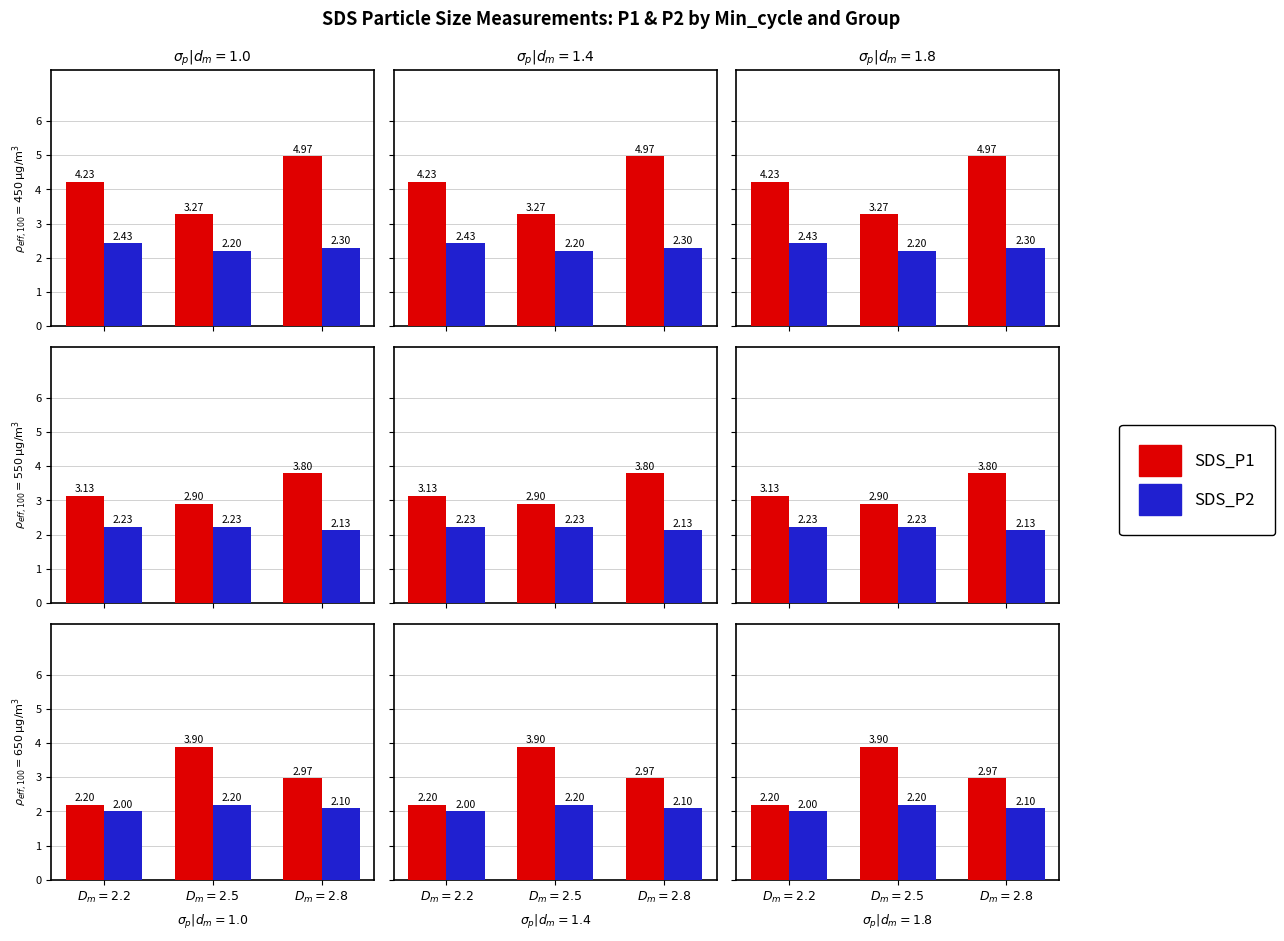

How many series are shown in this chart?

2